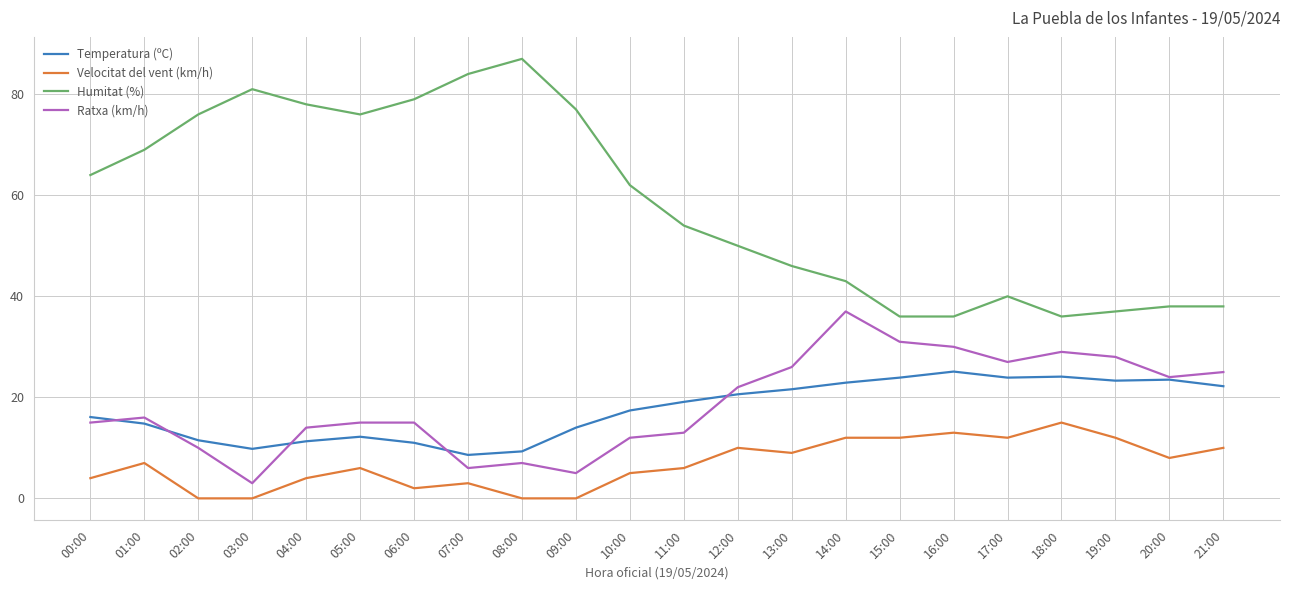

What is the highest value of the Velocitat del vent (km/h) series?

15.0